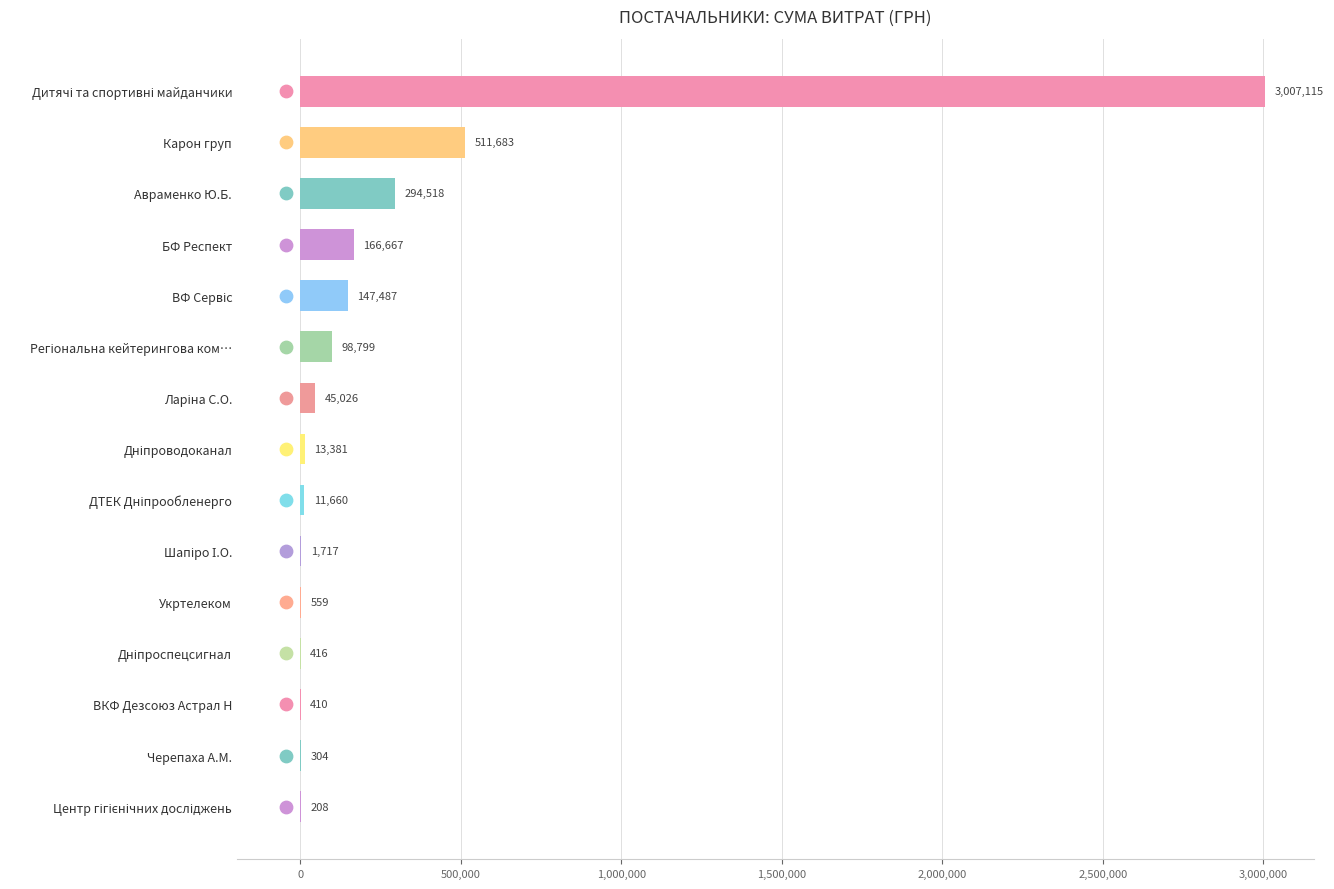

Between Шапіро І.О. and ВКФ Дезсоюз Астрал Н, which is larger?

Шапіро І.О.